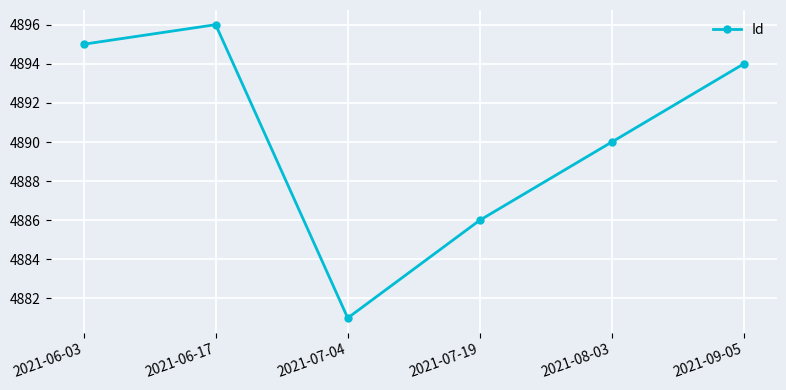

Rank the categories by value from lowest to highest.

2021-07-04, 2021-07-19, 2021-08-03, 2021-09-05, 2021-06-03, 2021-06-17